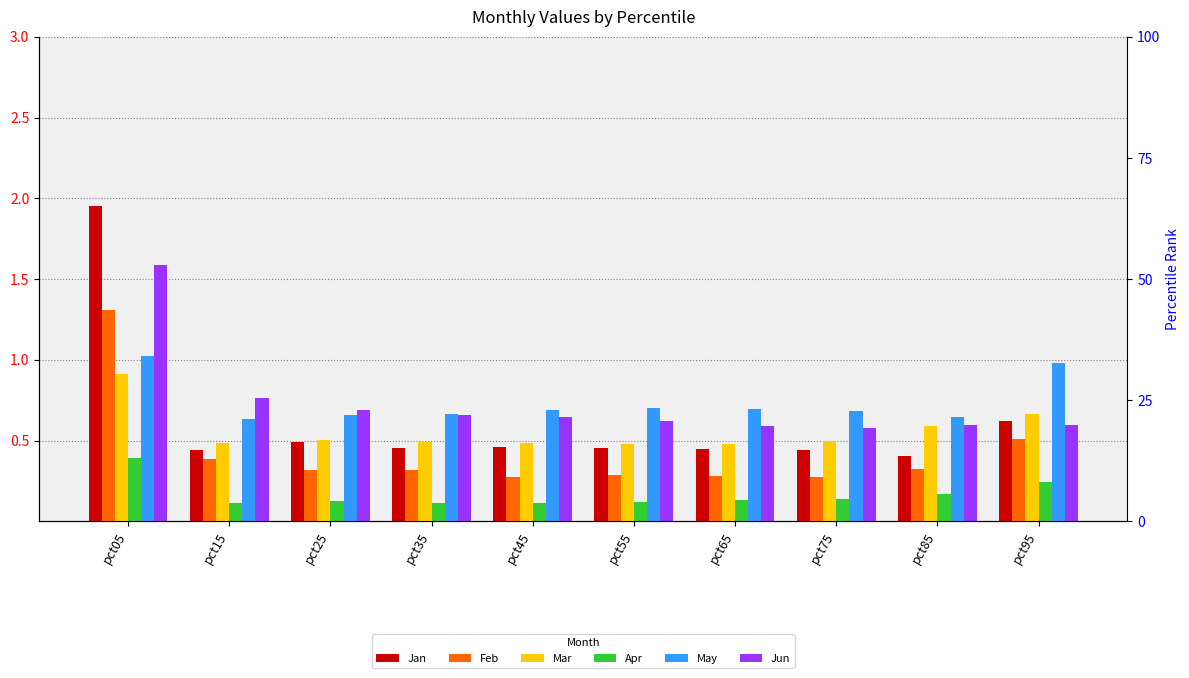

Count the Jan values in the range 0 to 1.

9